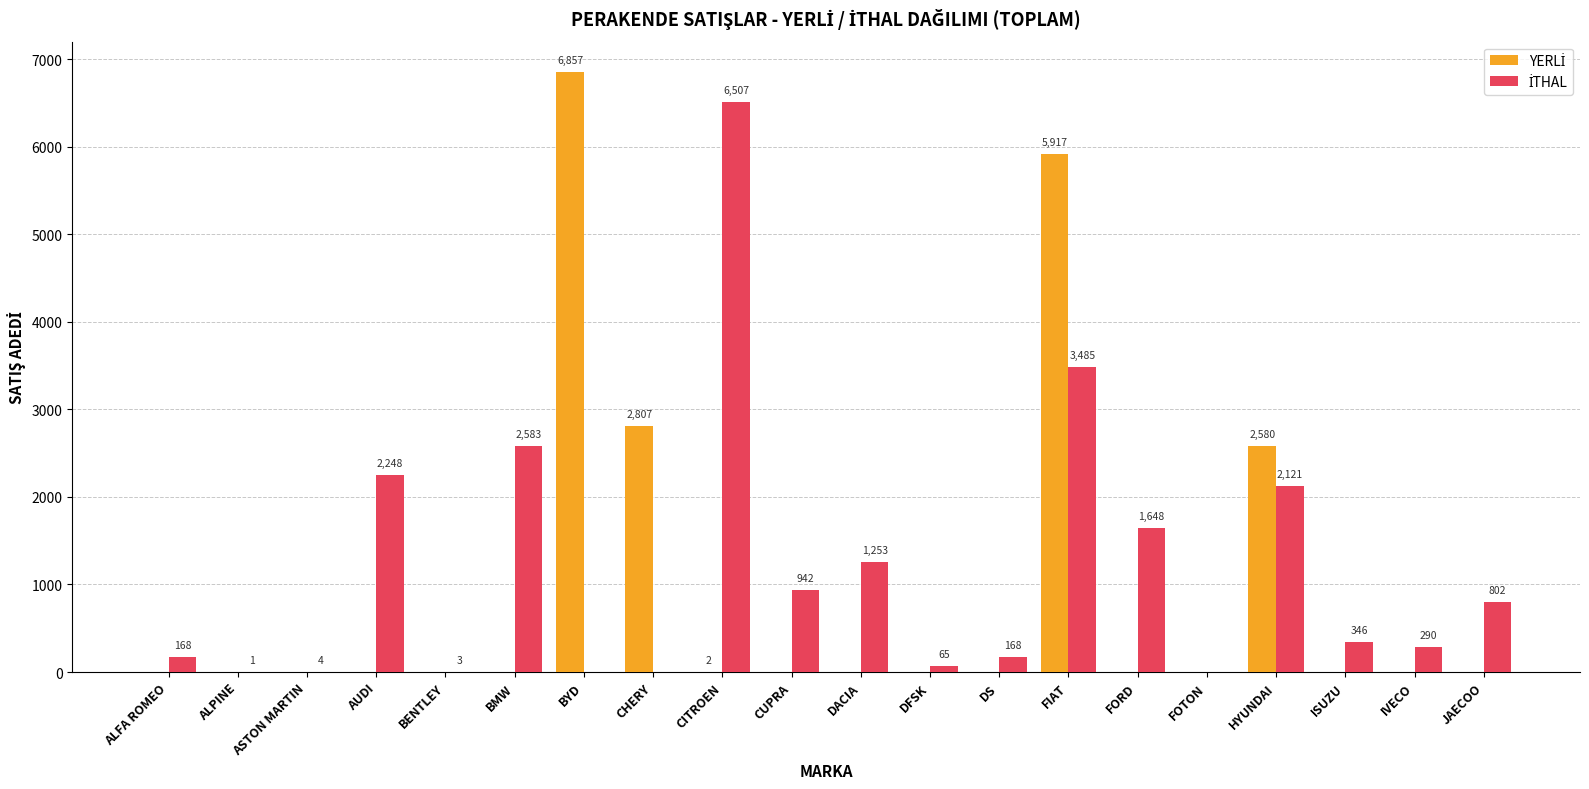

Which category has the highest value across all series?

BYD